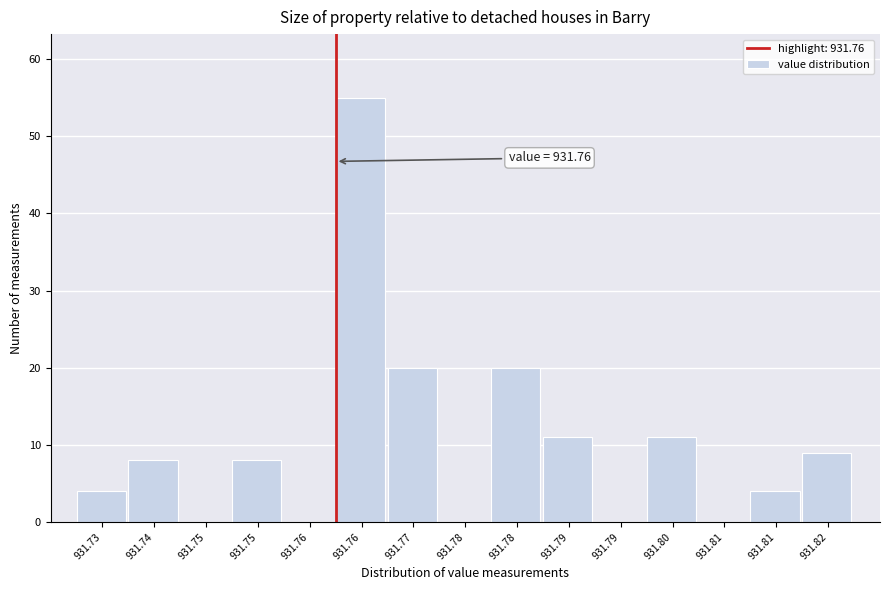

How many distinct data groups are displayed?

1